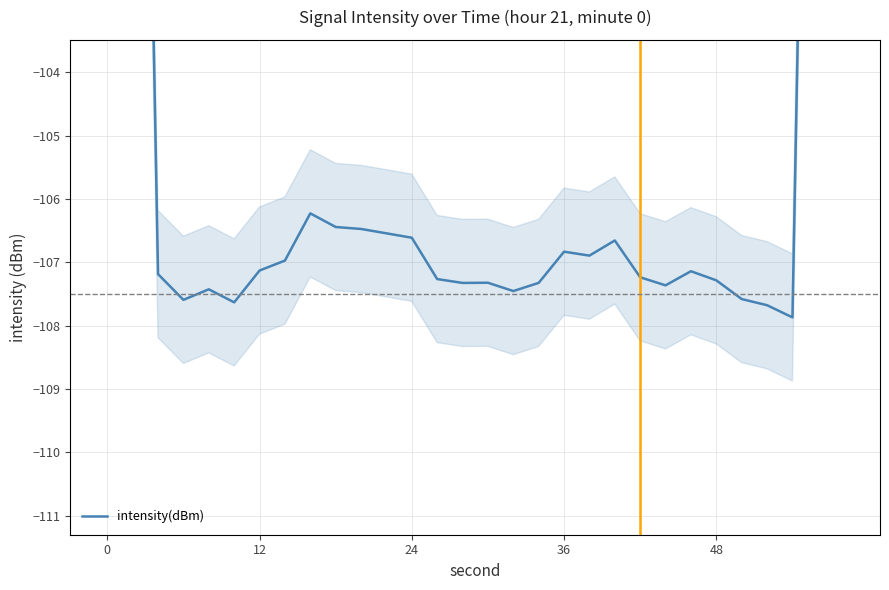

What is the difference between the maximum and minimum values?

43.6